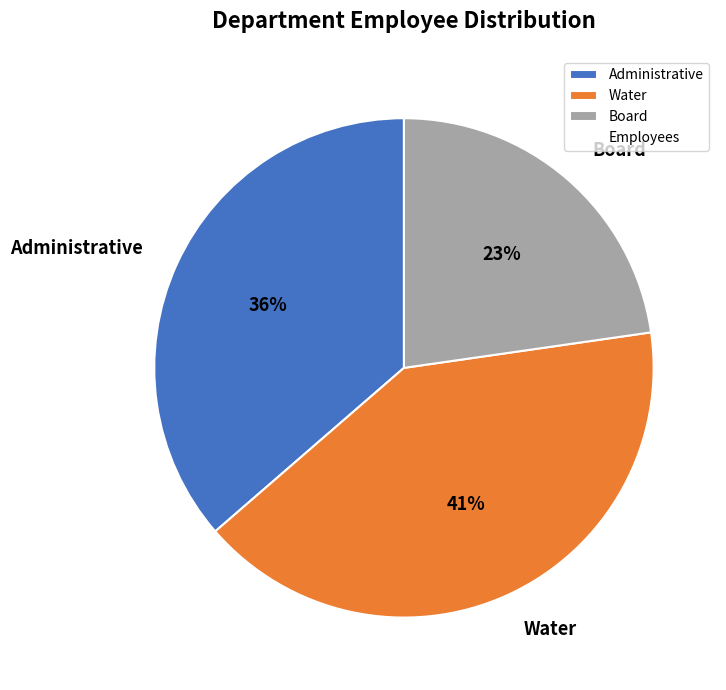

Do Water and Board together represent more than half of the pie?

Yes